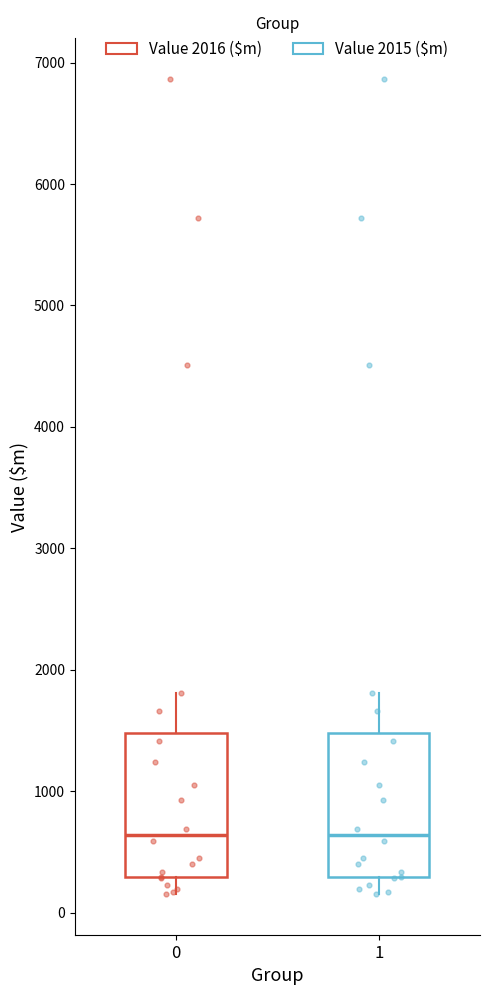

Reading left to right, transcribe this box plot: for each box, give where its median line is, the range the box spans, and where its two whiskers end, as read against the y-axis. The values are not printed on the chart, so give them approximately, as read against the axis.

0: median 600, box 300 to 1500, whiskers 200 to 1800
1: median 600, box 300 to 1500, whiskers 200 to 1800